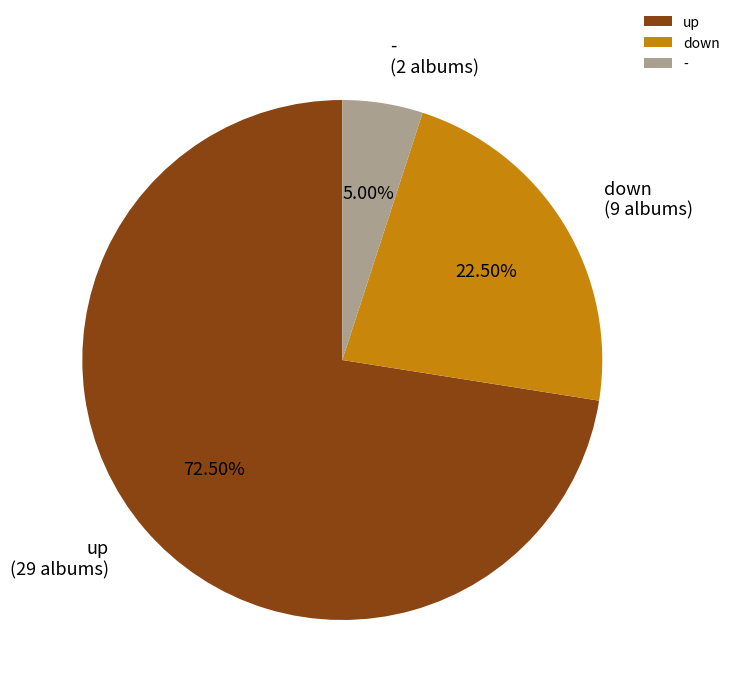

Is it true that down is 35% of the pie?

False